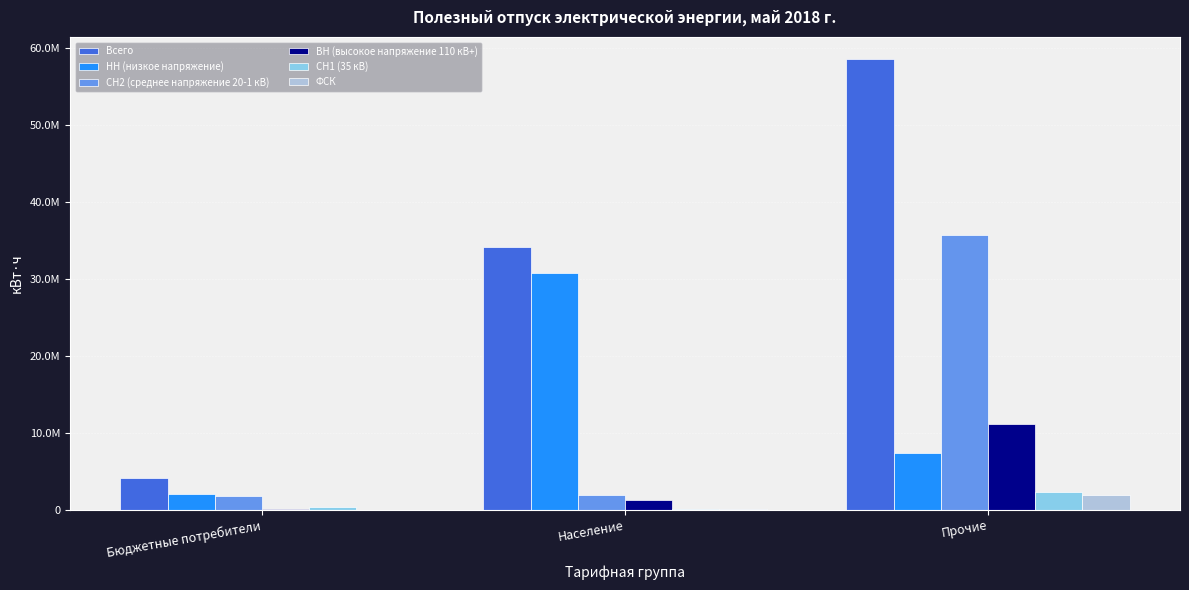

At how many categories does at least one series exceed 32524656?

2